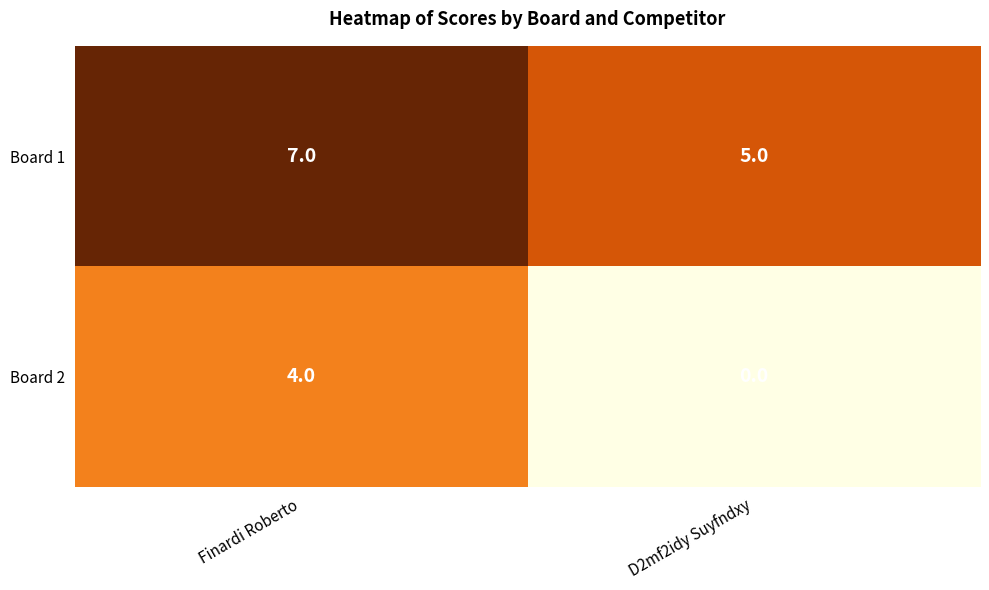

What is the spread (max minus min) of values at D2mf2idy Suyfndxy?

5